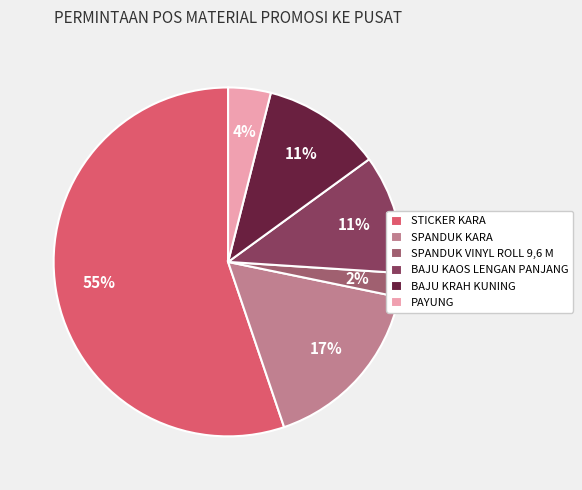

Which slice is the smallest?

SPANDUK VINYL ROLL 9,6 M